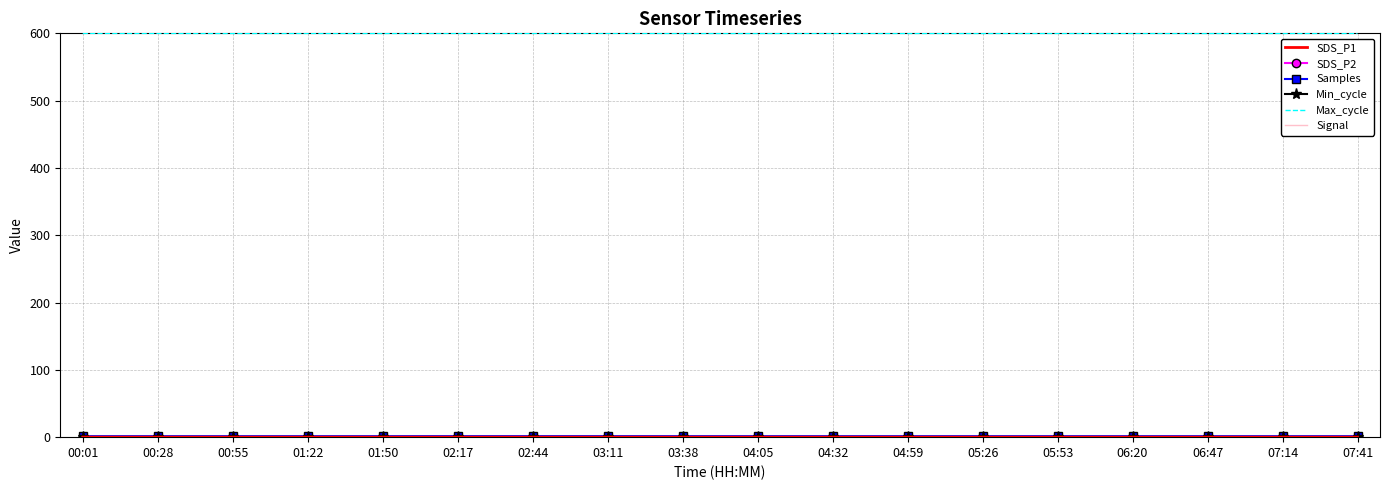

What is the maximum value shown in the chart?

600.0